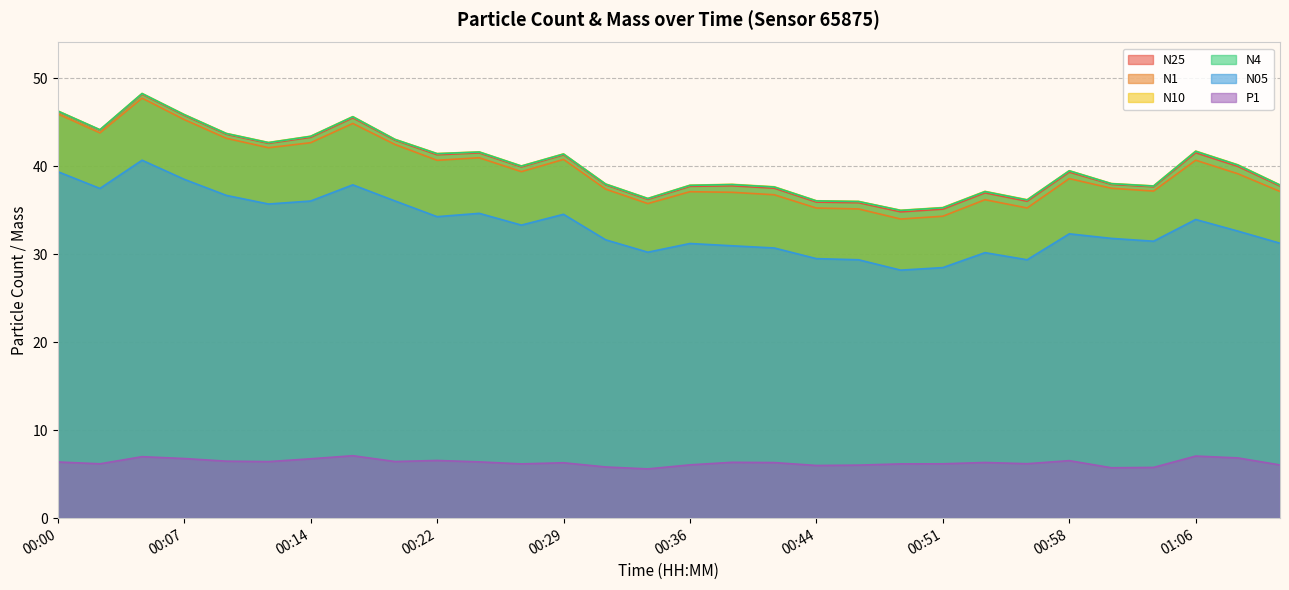

True or false: N4 has a value of 38.0 at 00:31.

True